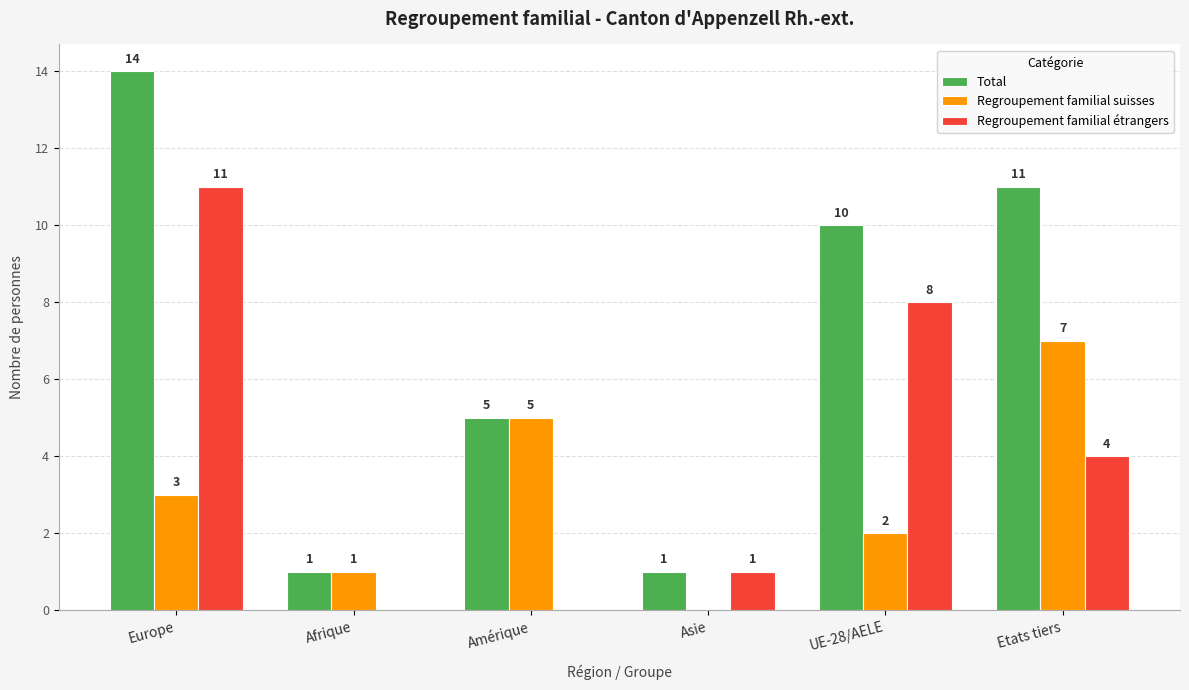

What is the approximate value of Total at Europe, to the nearest 5?

15